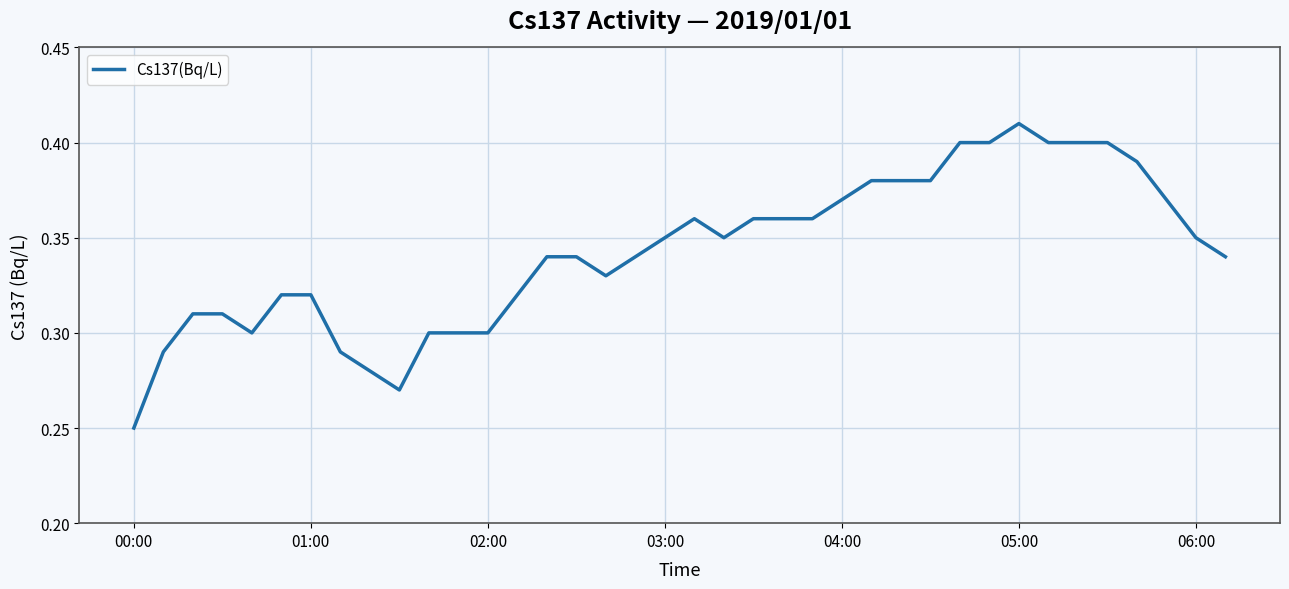

At which label is the value closest to 0?

00:00